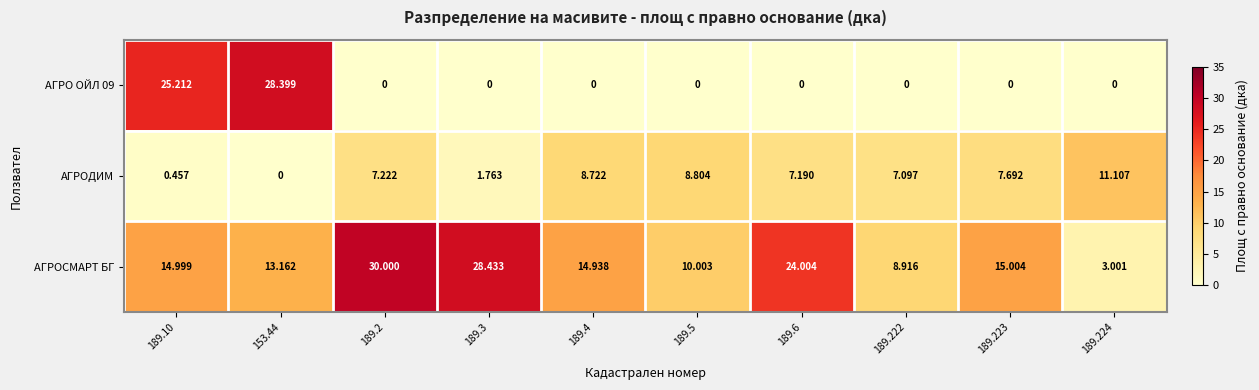

Is the value of АГРО ОЙЛ 09 at 189.10 greater than the value of АГРОДИМ at 189.10?

Yes